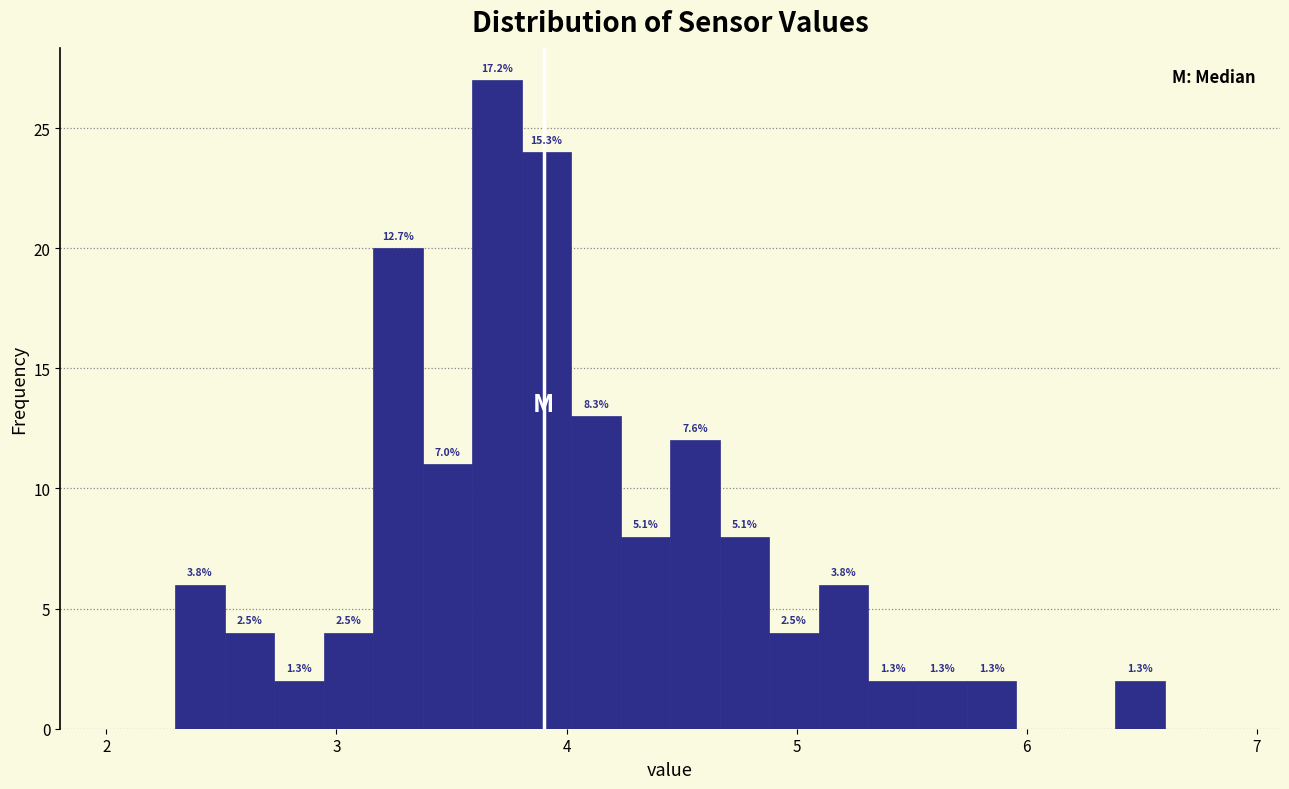

Around what value on the x-axis is the tallest bar? Give the approximate position of its centre, as read against the axis.

3.7